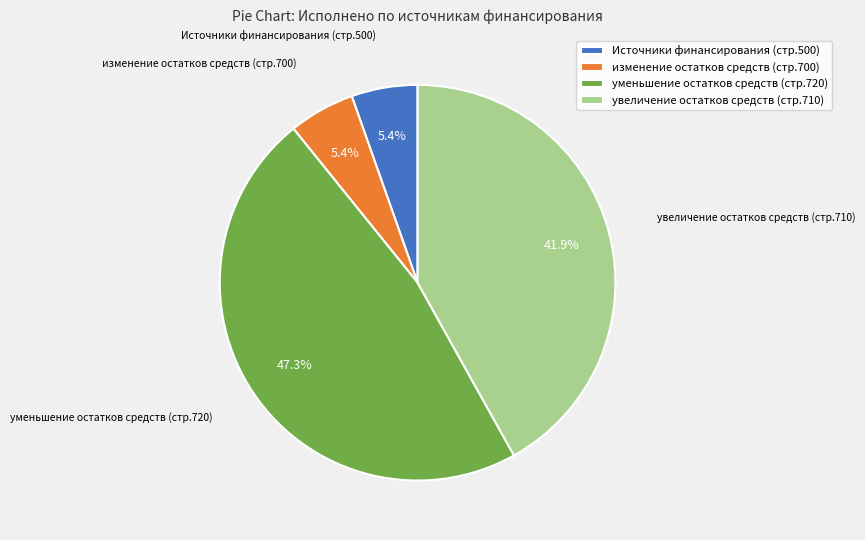

Is увеличение остатков средств (стр.710) the majority of the pie?

No